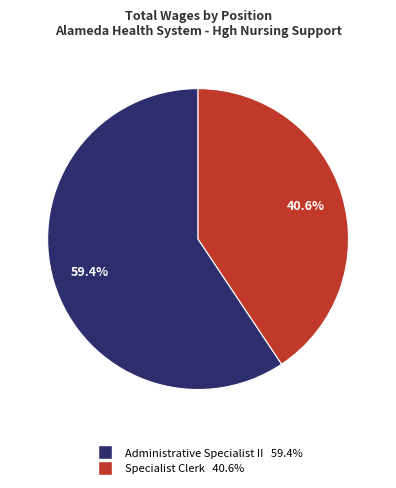

The Specialist Clerk slice represents 41% of the pie. True or false?

True